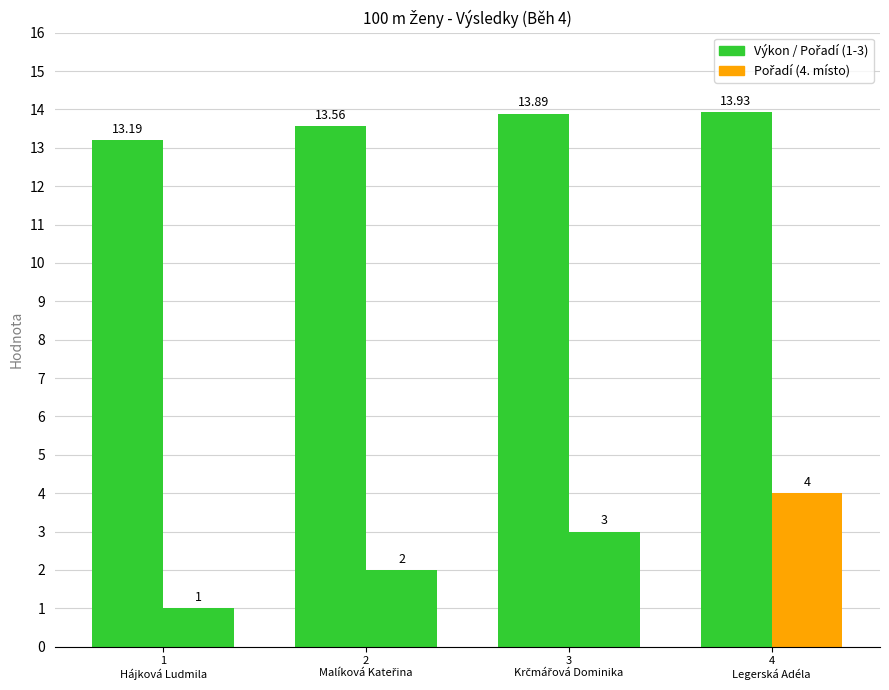

What is the greatest value displayed?

13.9